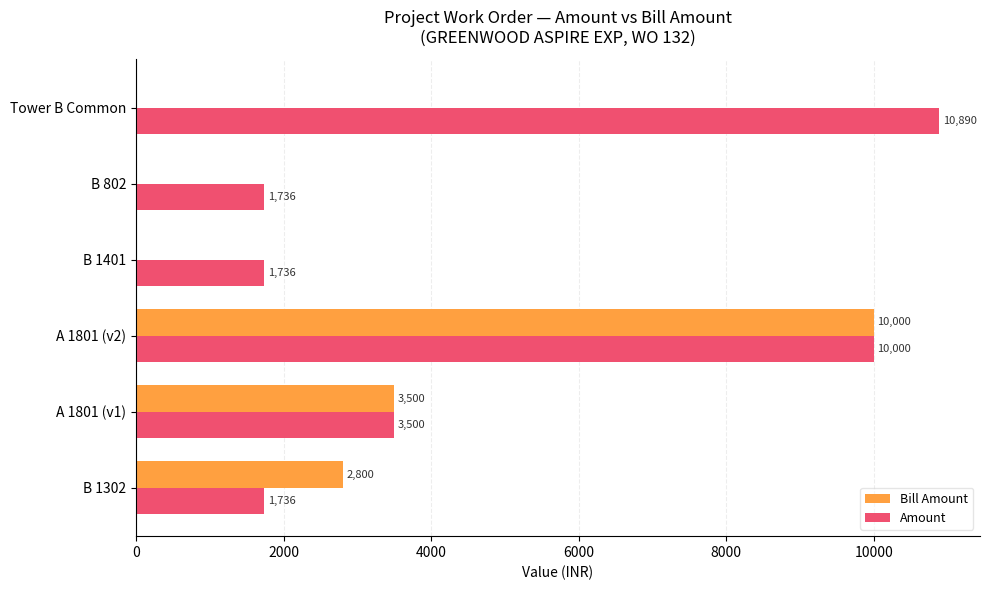

How many categories are shown in the chart?

6